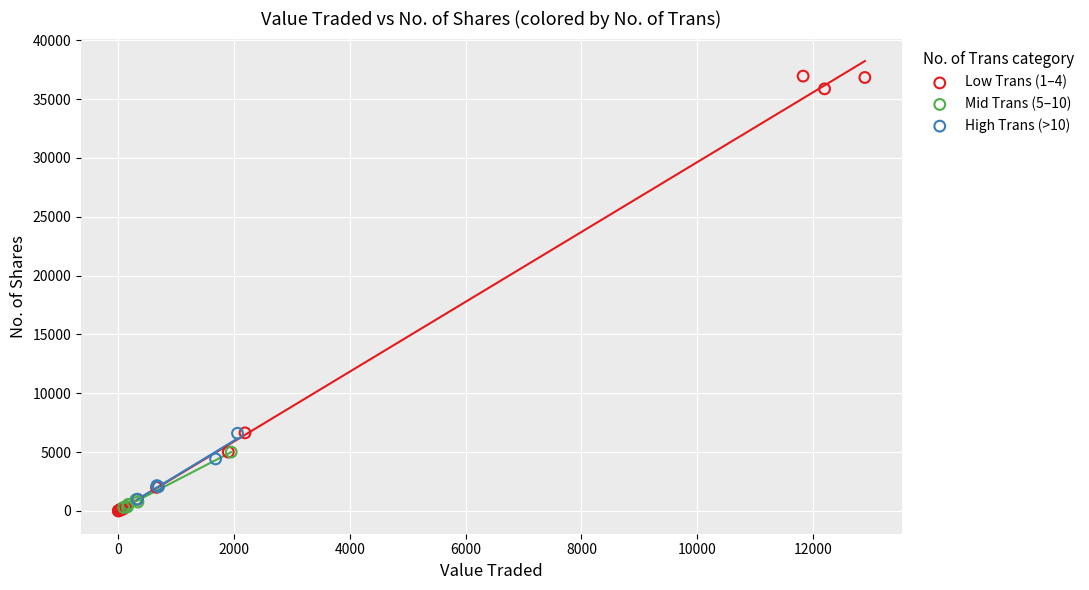

Which series has the largest Y range (max minus min)?

Low Trans (1–4)